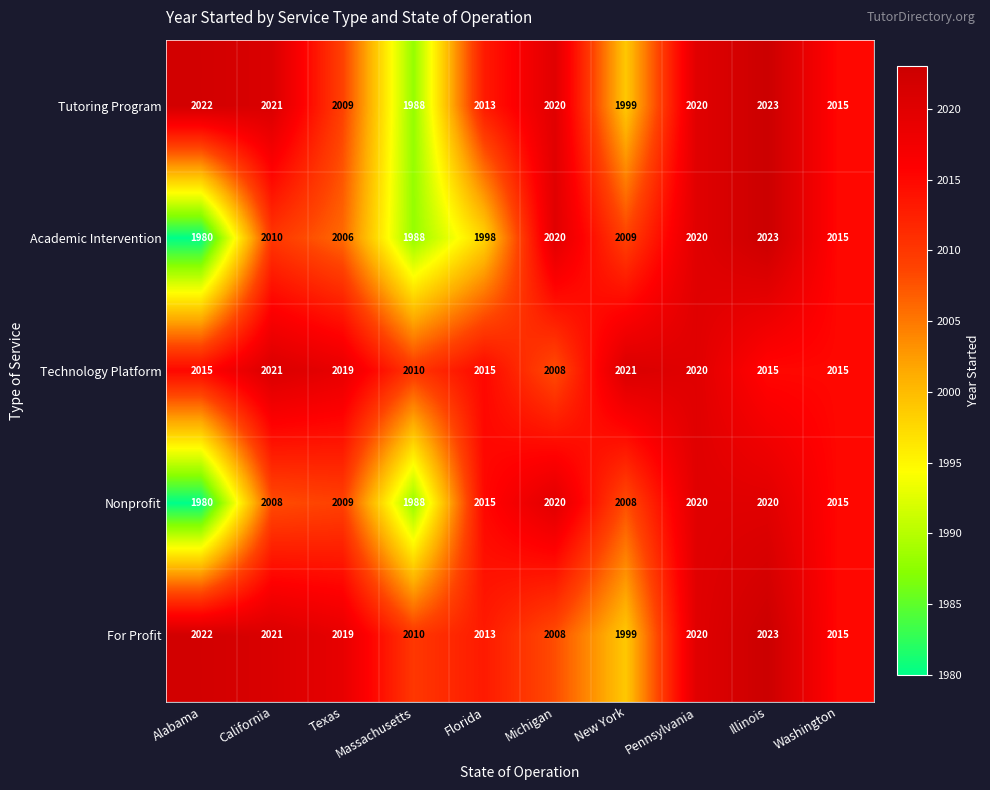

What is the minimum value shown in the chart?

1980